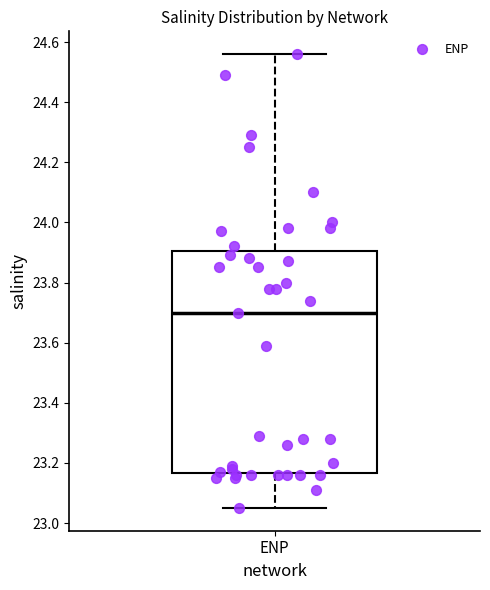

Read this box plot against the y-axis: the position of the median line, the range covered by the box, and the ends of both whiskers. The values are not printed on the chart, so give them approximately, as read against the axis.

median 23.70, box 23.16 to 23.90, whiskers 23.06 to 24.56